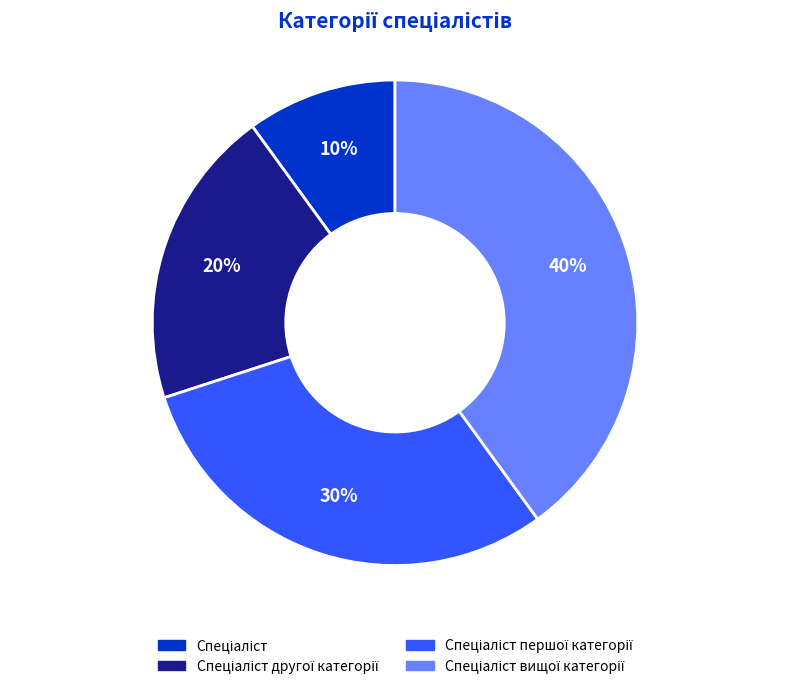

To the nearest percent, what is the average slice percentage?

25%